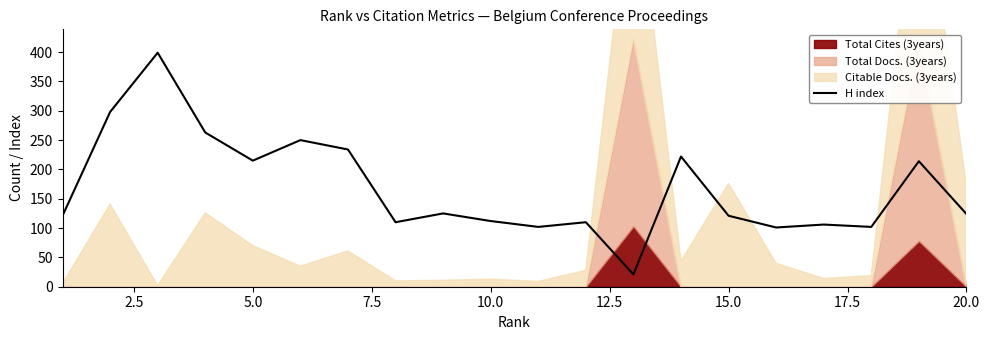

What is the sum of all values?

3350